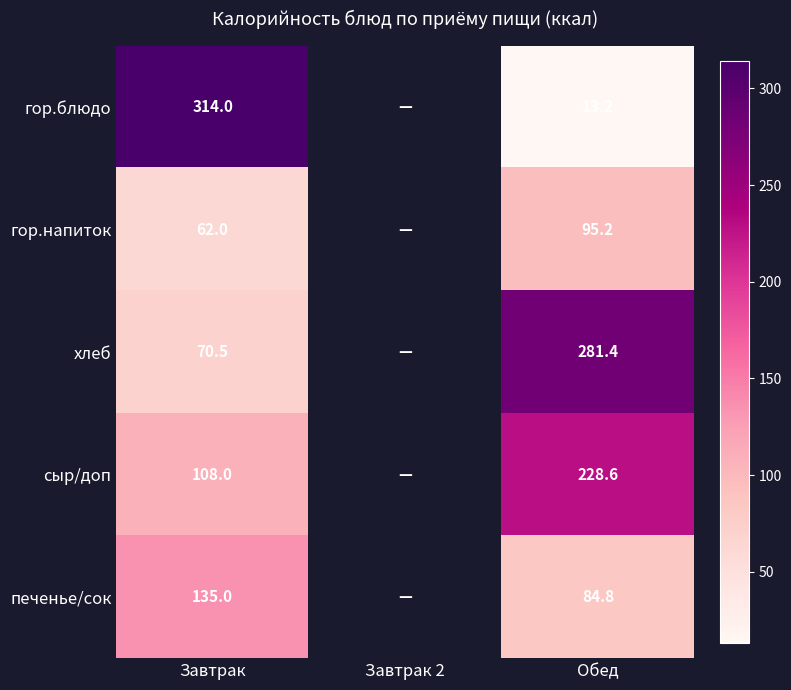

Is it true that гор.напиток equals 29.2 at Обед?

False